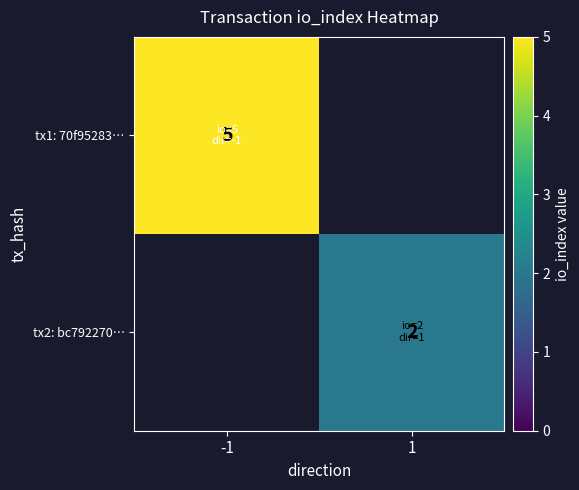

Which category has the highest value across all series?

-1